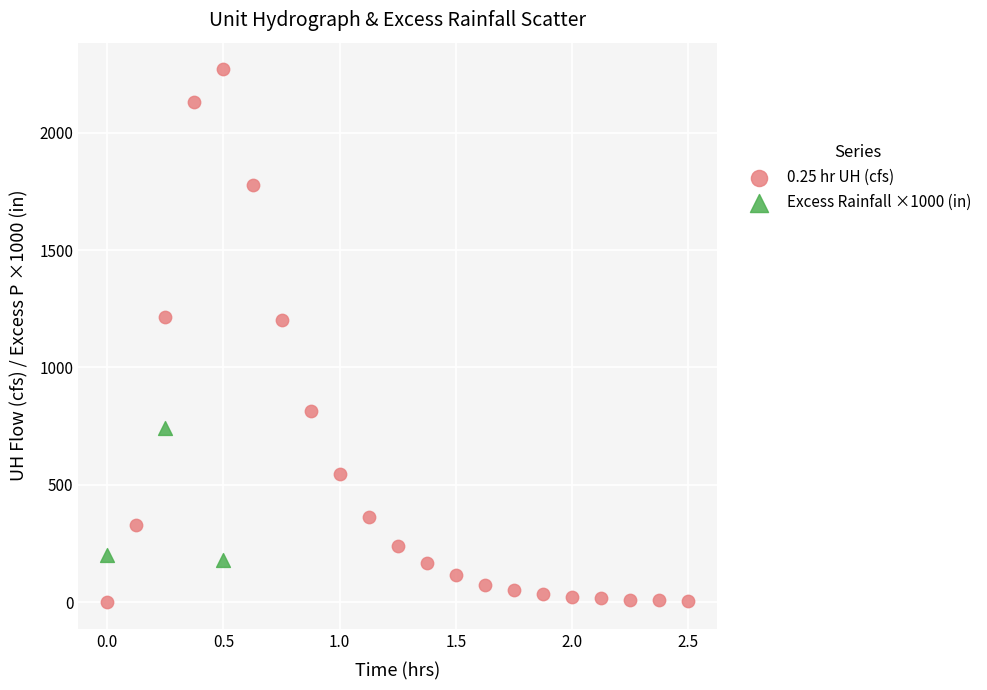

Which series has the largest Y range (max minus min)?

0.25 hr UH (cfs)